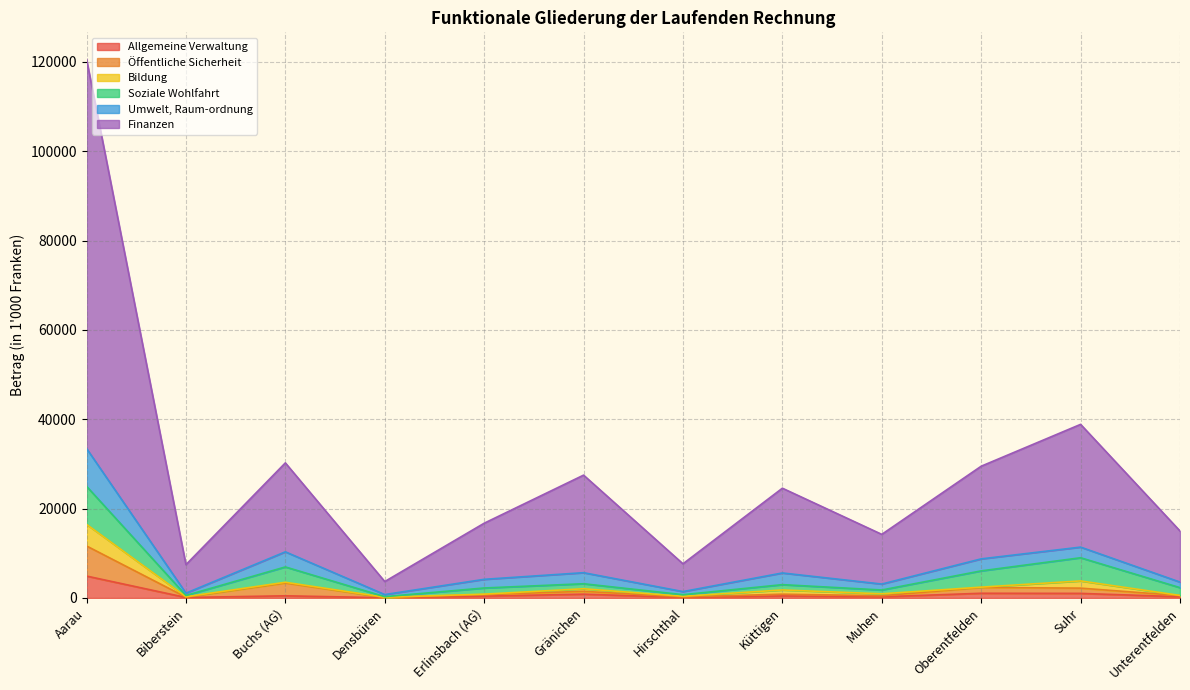

Where is Allgemeine Verwaltung nearest to the value 2479?

Oberentfelden